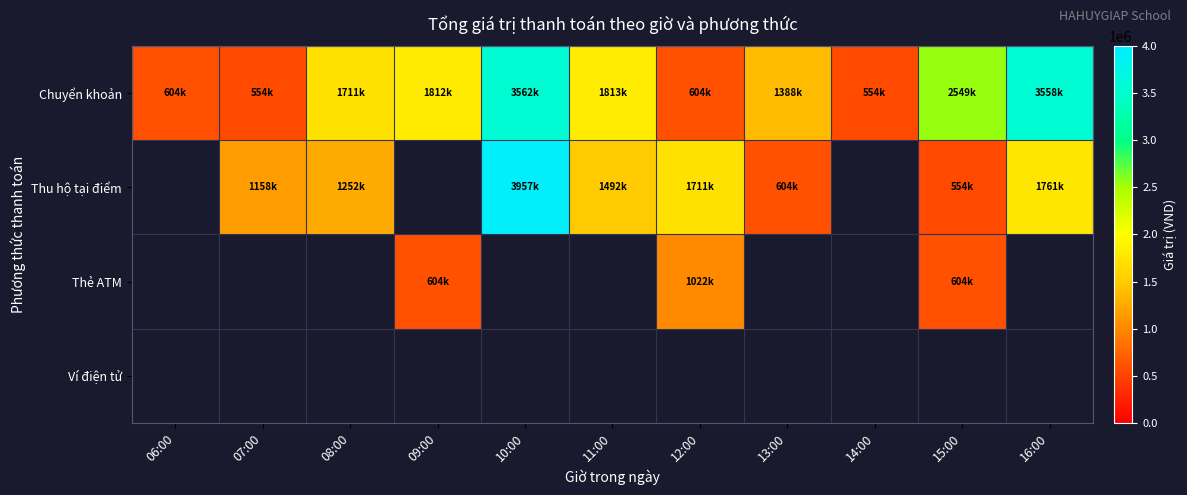

Rank the categories by Chuyển khoản value from lowest to highest.

07:00, 14:00, 06:00, 12:00, 13:00, 08:00, 09:00, 11:00, 15:00, 16:00, 10:00